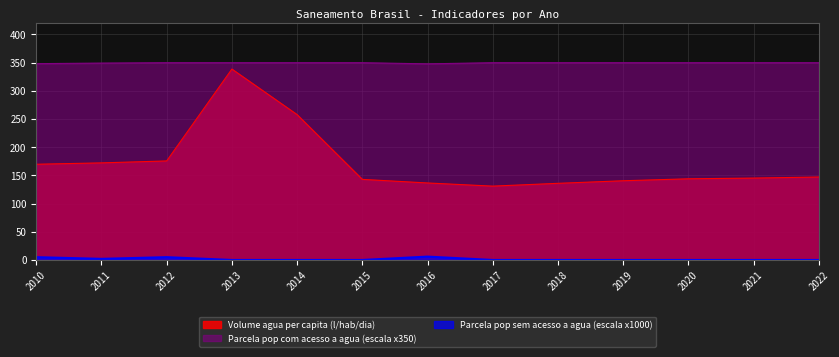

True or false: Parcela pop sem acesso a agua (%) and Parcela pop com acesso a agua (%) cross at least once.

False